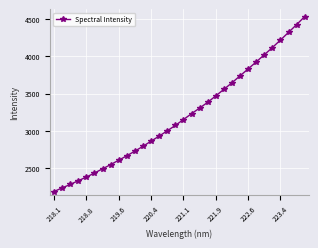

What is the sum of all values?

102423.7